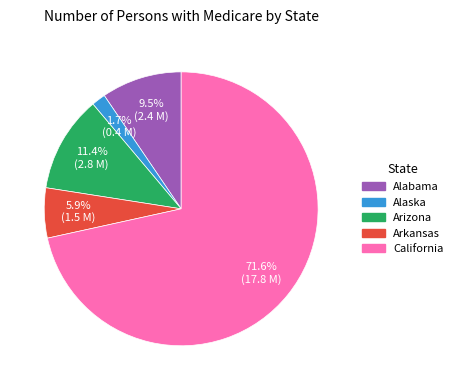

What is the ratio of the value at Alabama to the value at Arkansas?

1.6